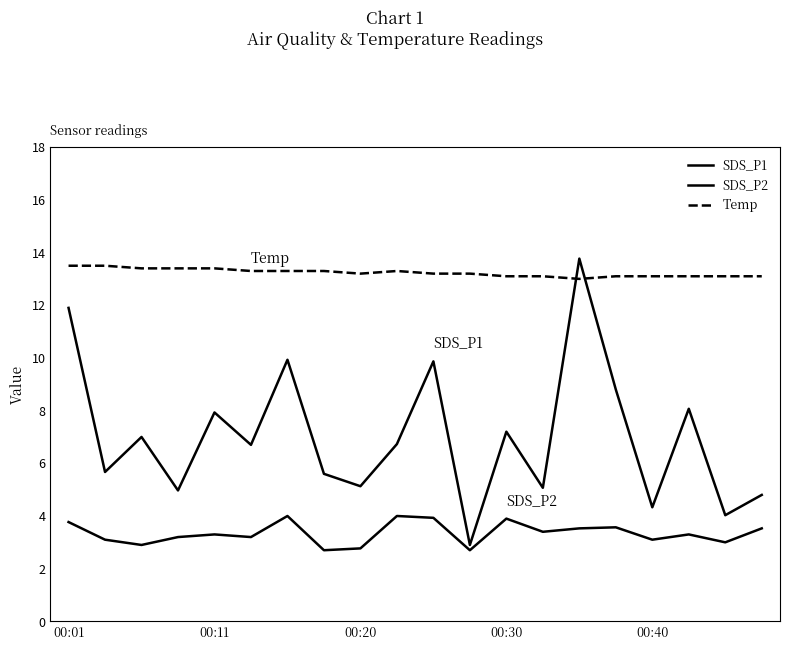

After their last crossing, which series has the higher values: SDS_P1 or Temp?

Temp